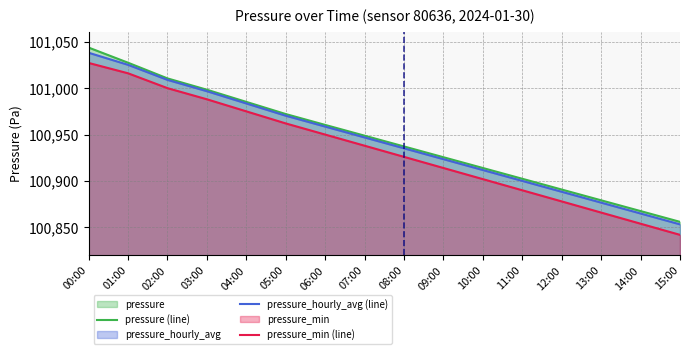

At which category does the chart reach its peak across all series?

00:00